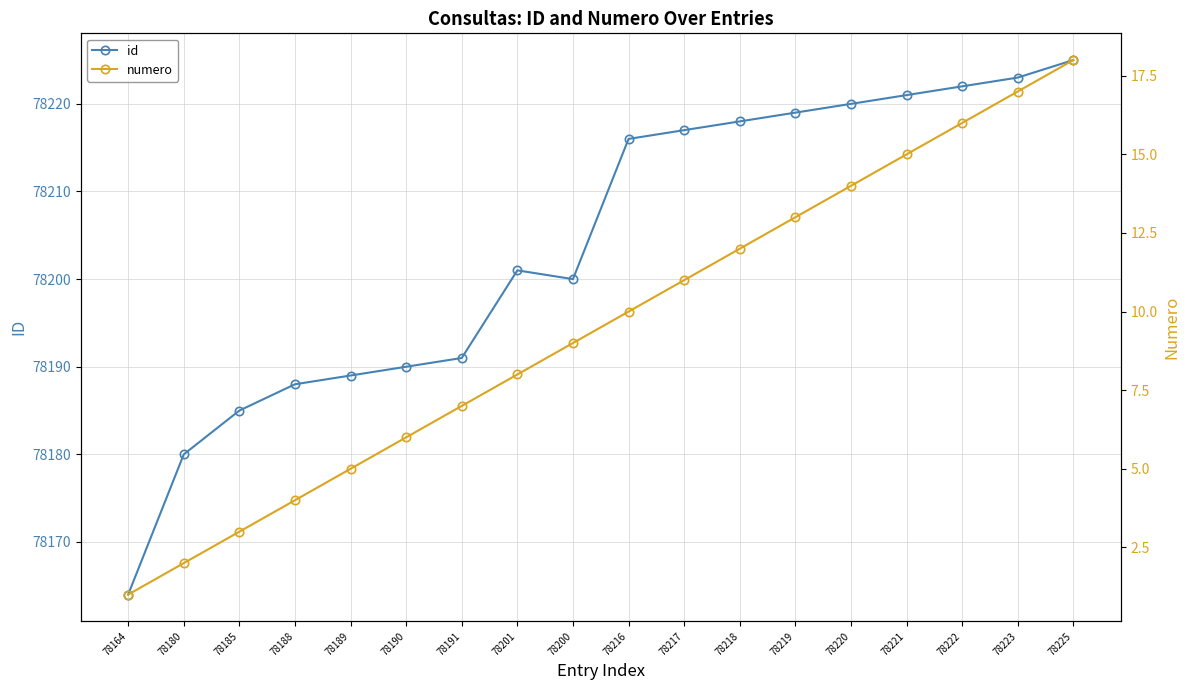

How many values in the id series exceed 78216?

8